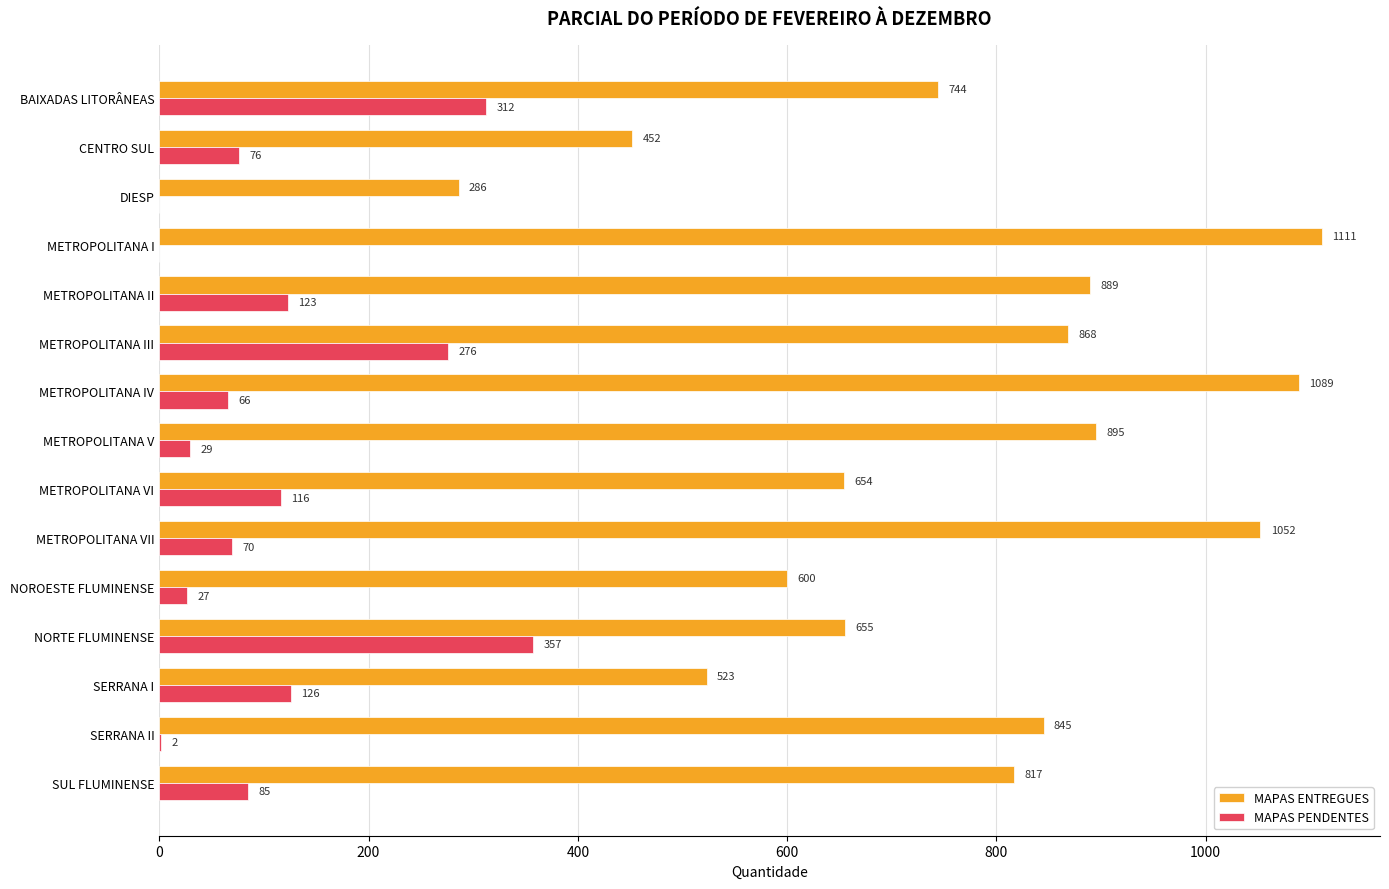

What is the sum of the MAPAS ENTREGUES values at SUL FLUMINENSE and METROPOLITANA III?

1685